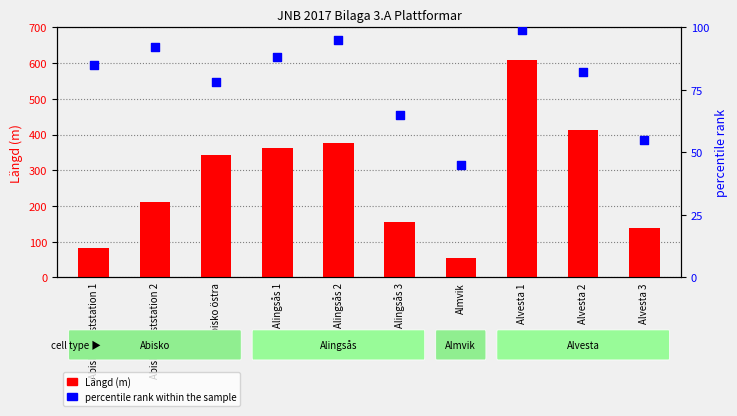

Which series contains the lowest Y value?

percentile rank within the sample